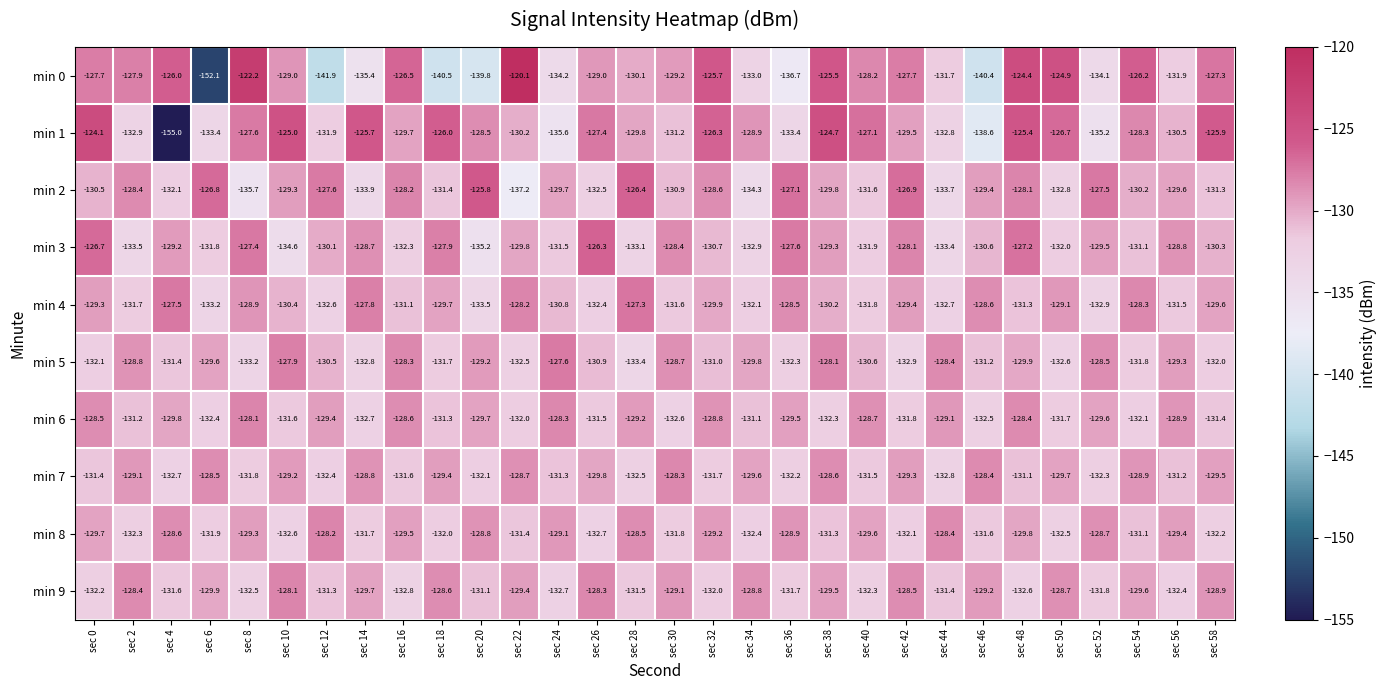

How many series are shown in this chart?

10